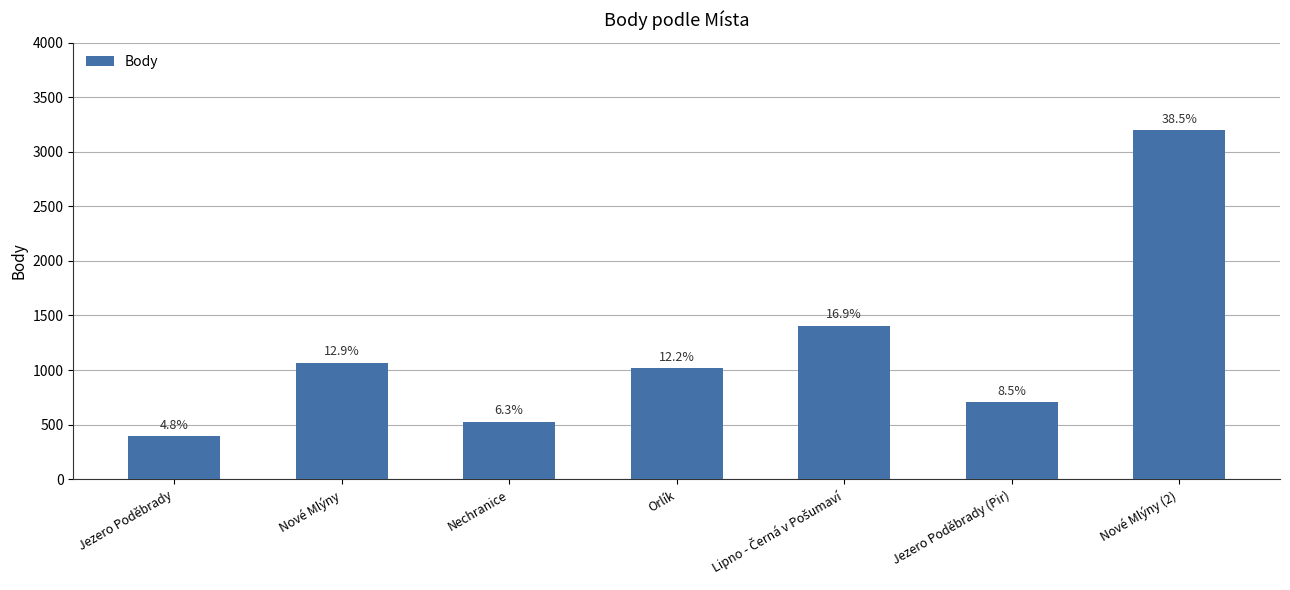

Does the chart contain any negative values?

No